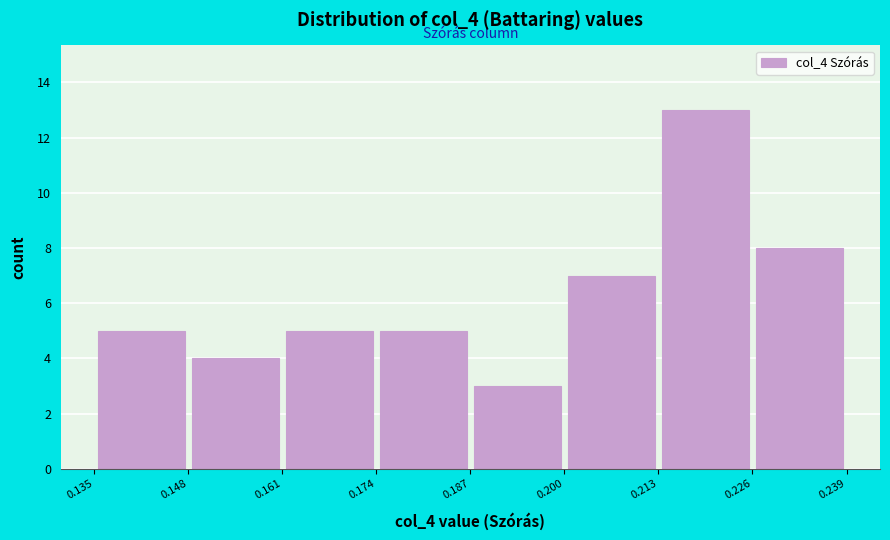

Reading left to right, transcribe this chart: for each bar, give the range it covers on the x-axis and its height. The values are not printed on the chart, so give them approximately, as read against the axis.

0.135 to 0.148: 5
0.148 to 0.161: 4
0.161 to 0.174: 5
0.174 to 0.187: 5
0.187 to 0.200: 3
0.200 to 0.213: 7
0.213 to 0.226: 13
0.226 to 0.239: 8